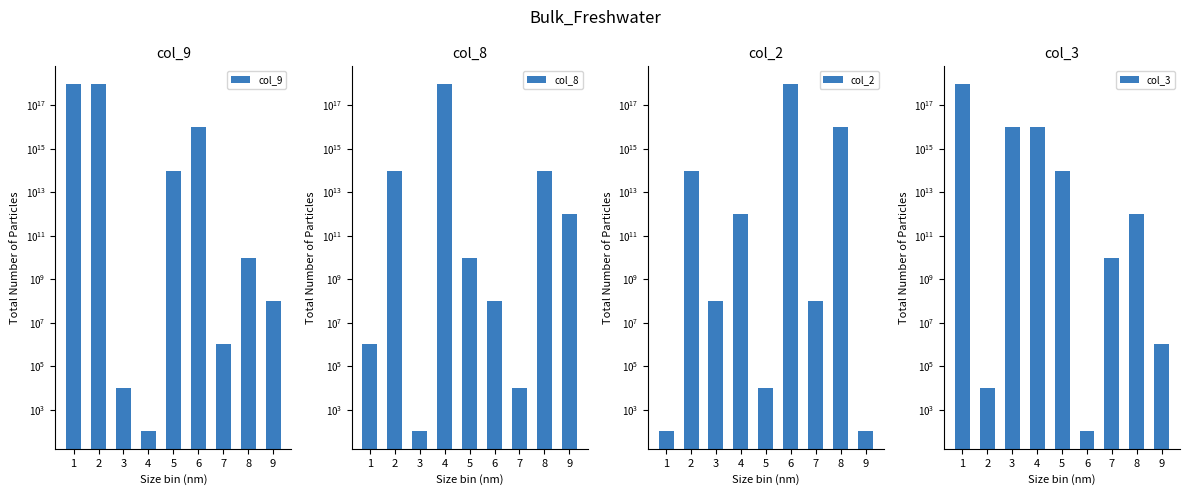

What is the value of the col_2 bar at the 2nd from the left?

100000000000000